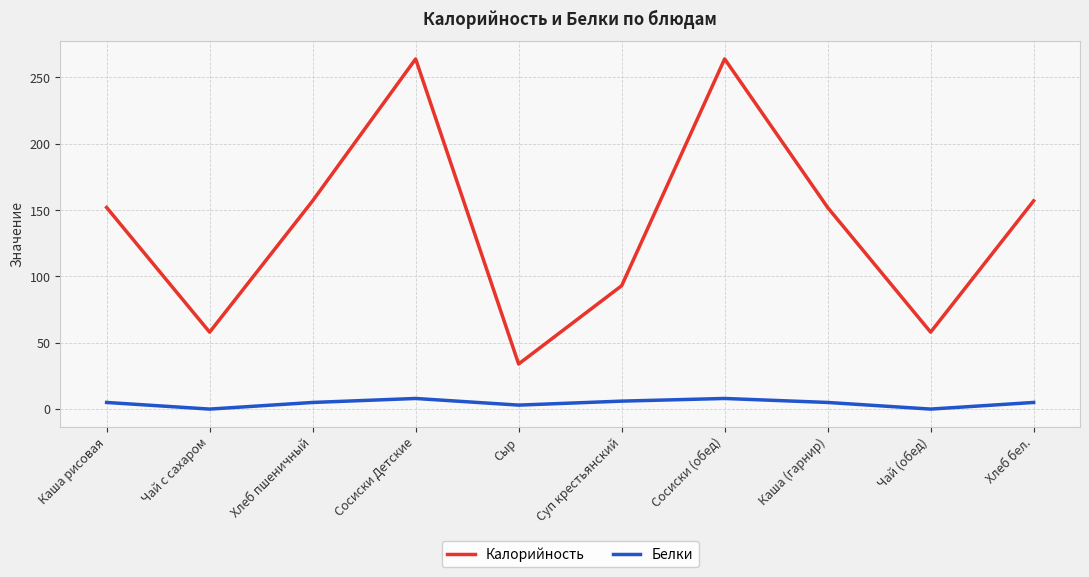

Which series has the largest total across all categories?

Калорийность